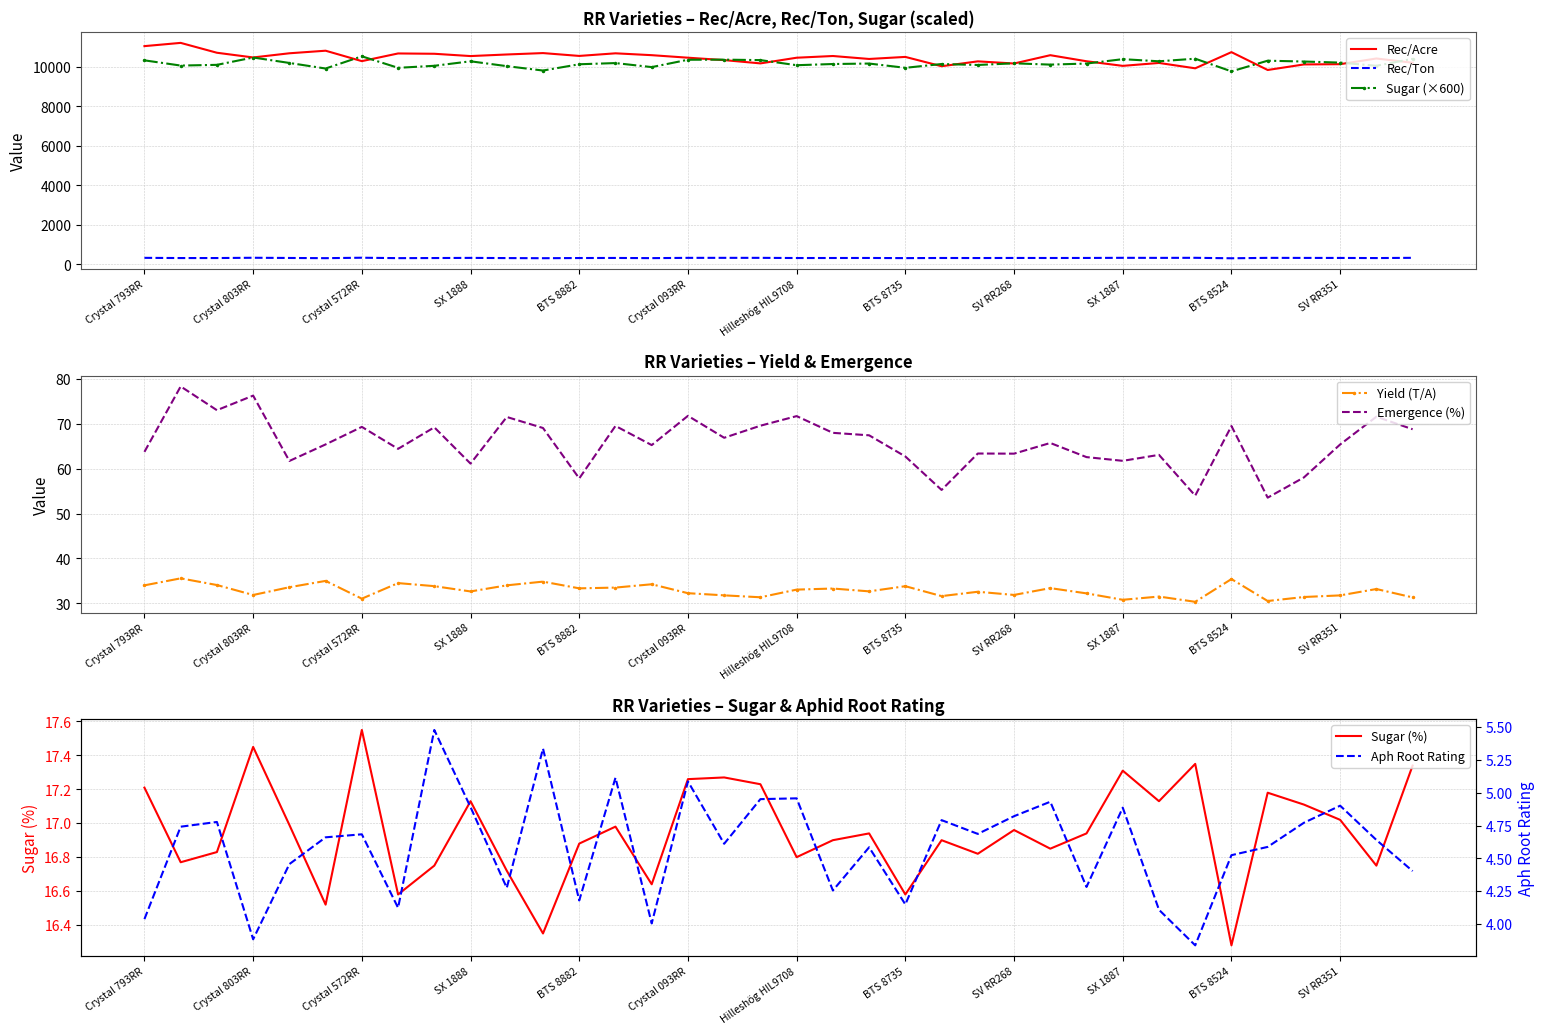

The value of Rec/Ton at SX 1887 is 326.6. True or false?

True